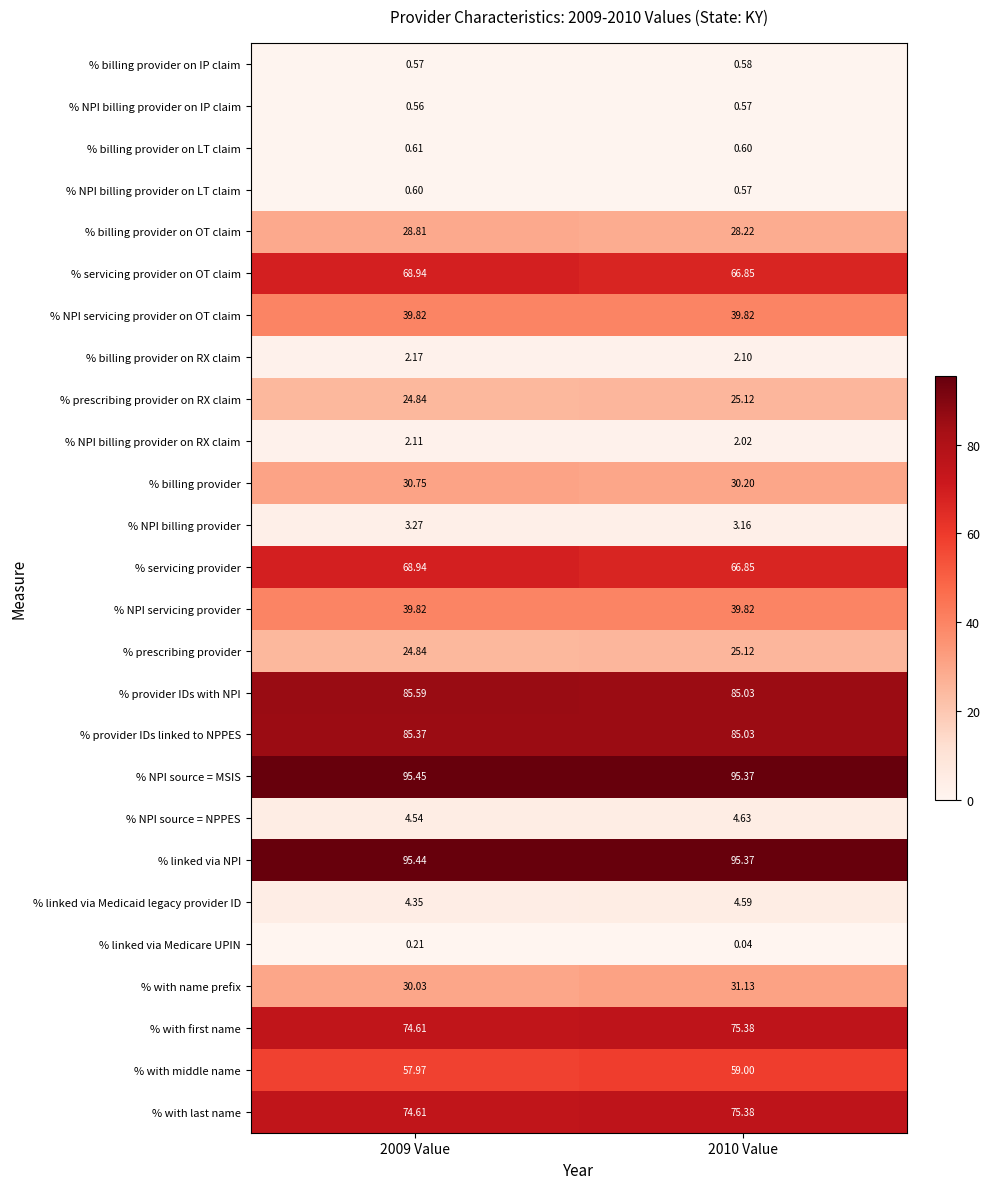

Which series has the largest total across all categories?

% NPI source = MSIS